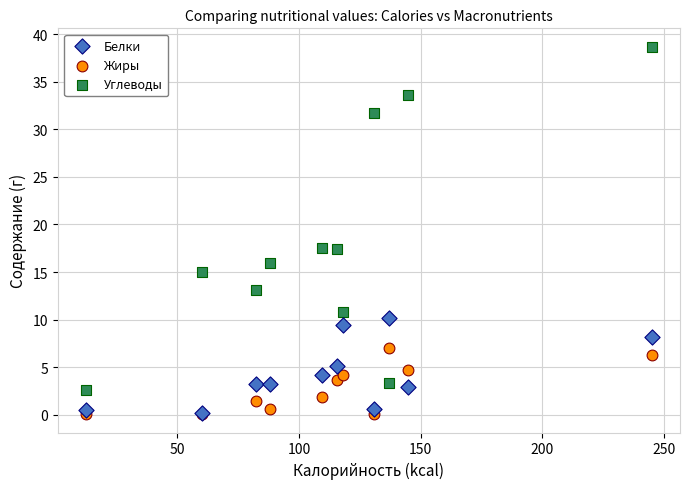

What are all the series names shown in the legend?

Белки, Жиры, Углеводы